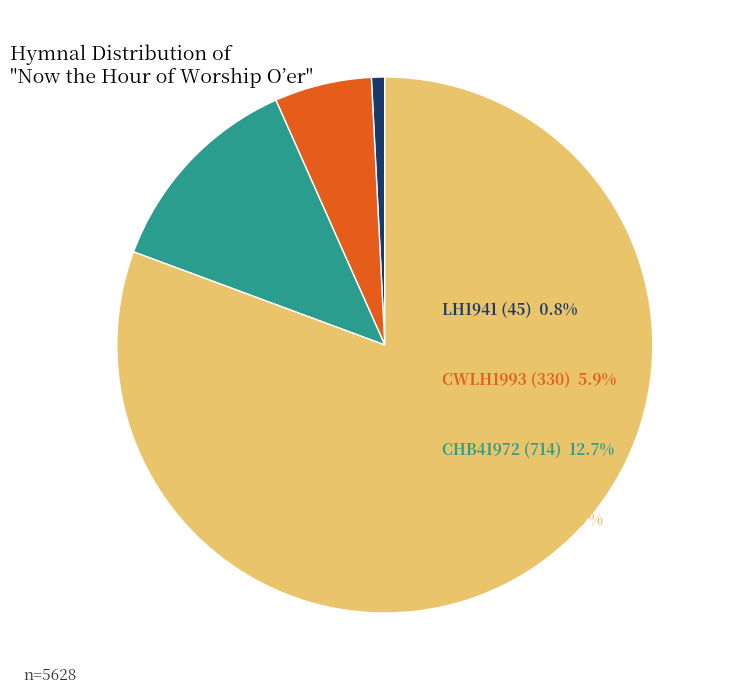

Does any single category account for the majority?

Yes